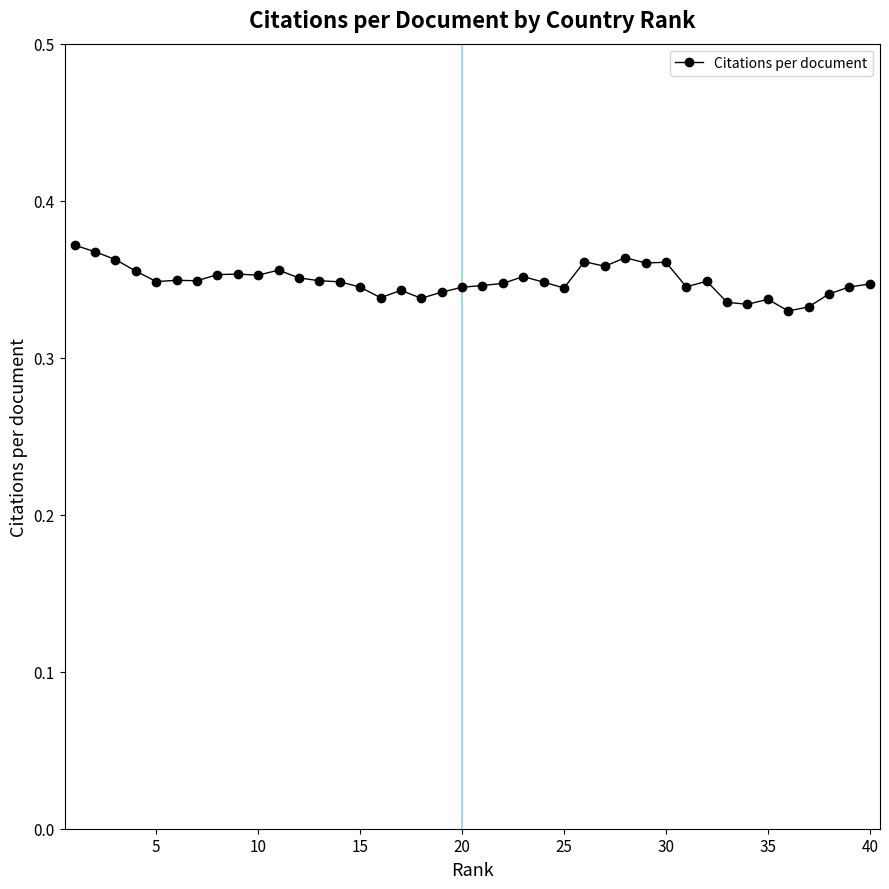

True or false: there are more than 1 points higher than both neighbors.

True